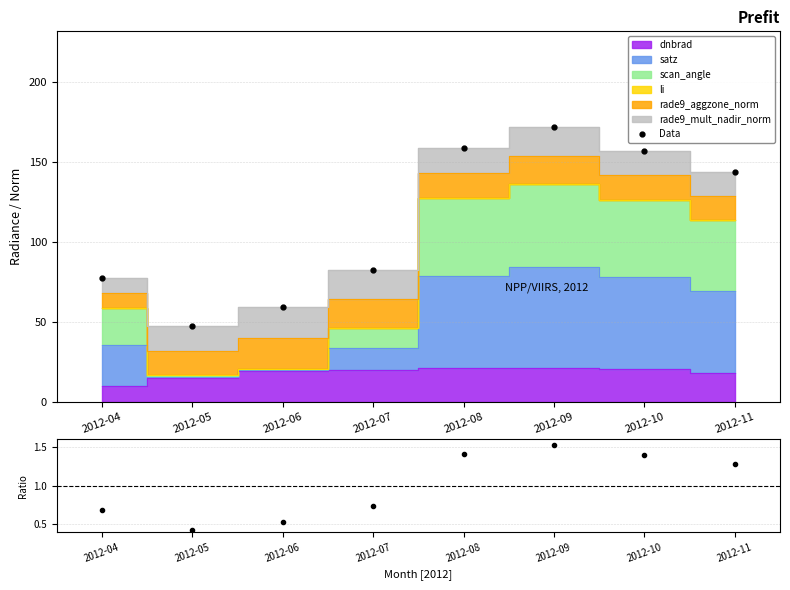

What is the difference between the maximum and second lowest values in the Data/Mean series?

1.0